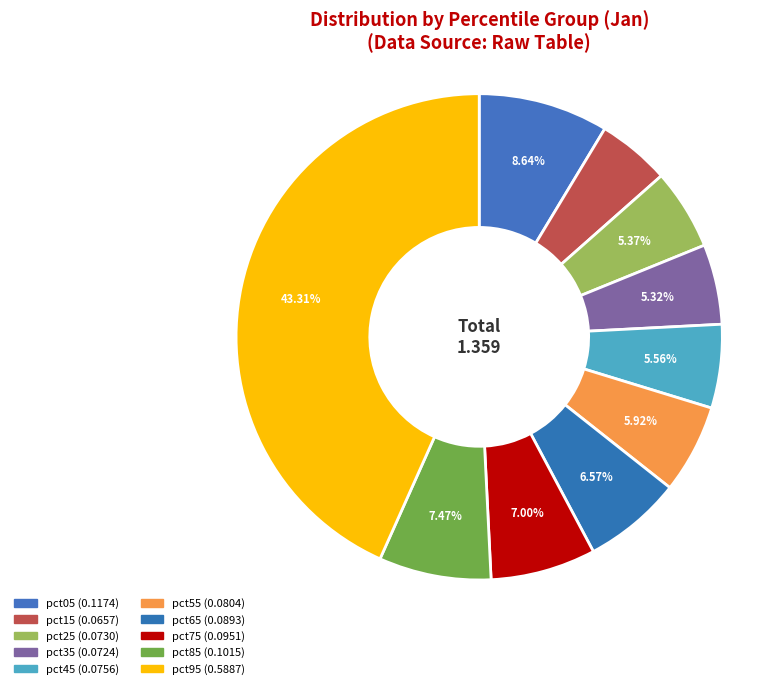

Count the number of slices in the pie.

10